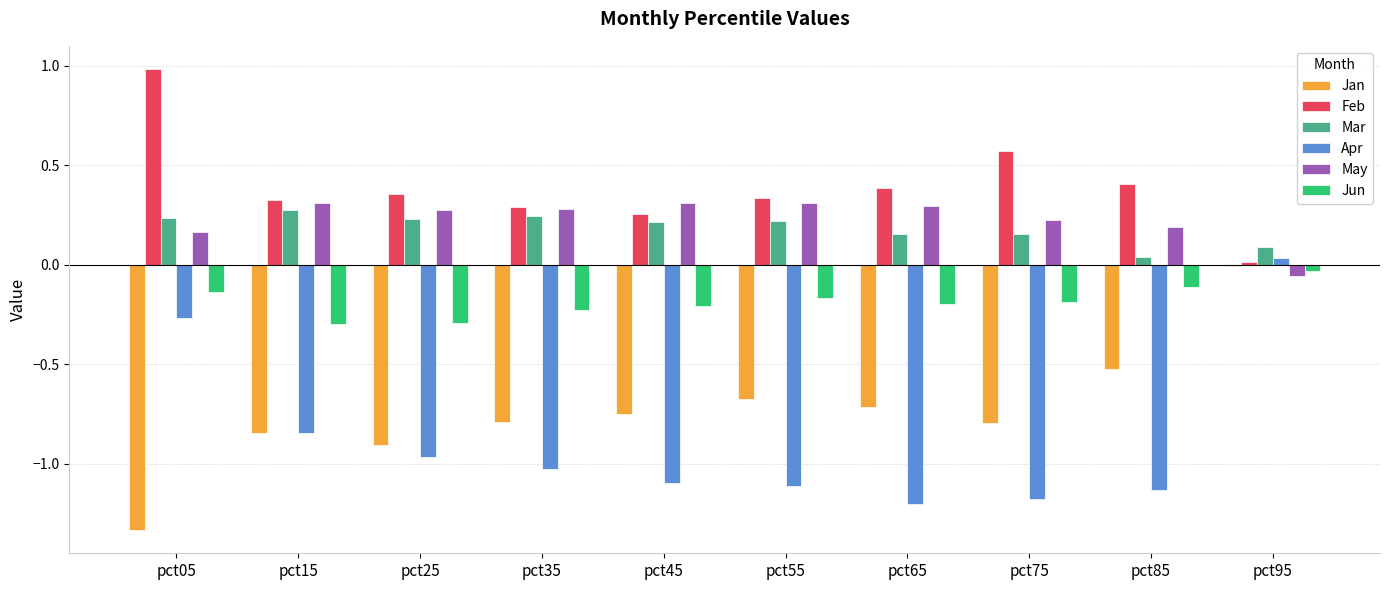

What is the sum of the Apr values at pct35 and pct25?

-2.0